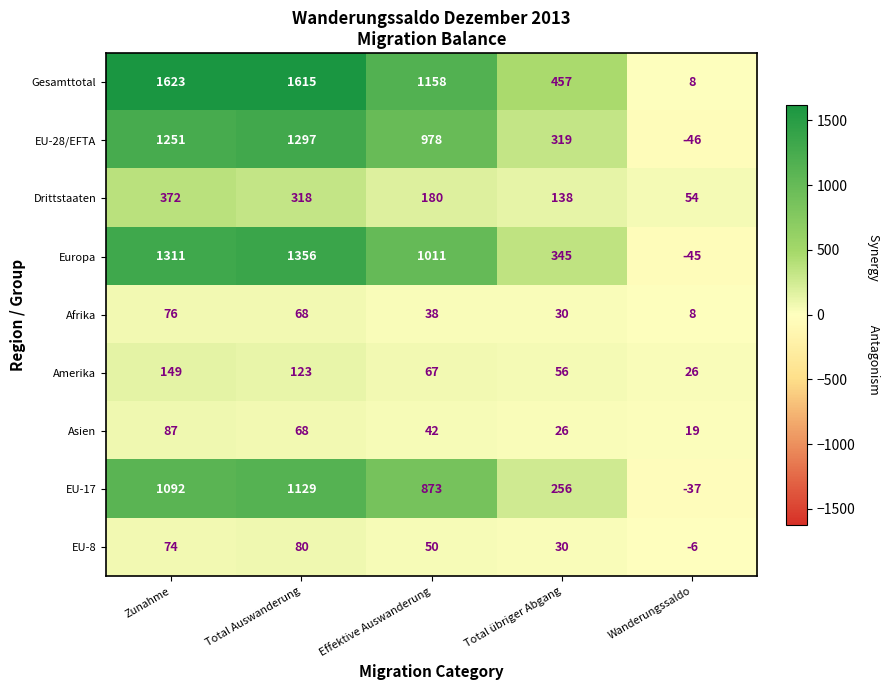

At which label does Gesamttotal first exceed 1158?

Zunahme